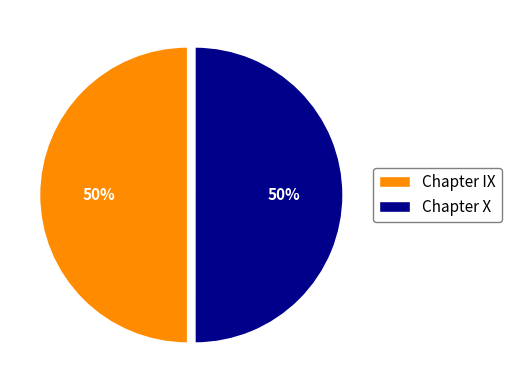

Combined, do Chapter IX and Chapter X account for over 50%?

Yes